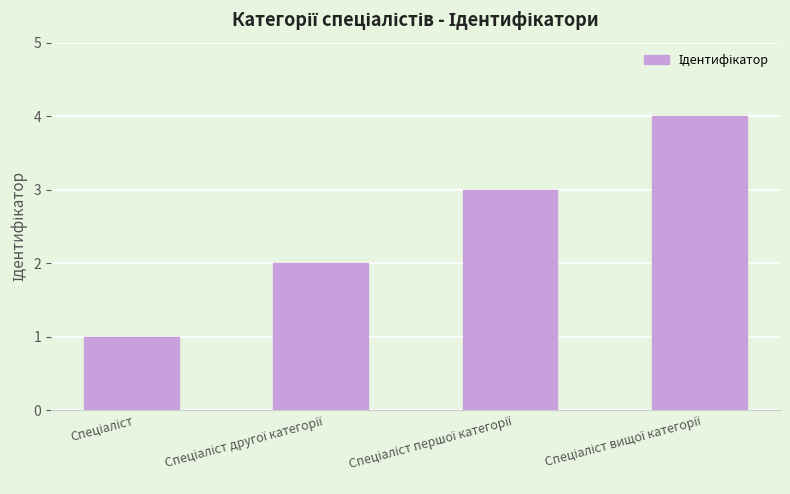

What is the sum of all values?

10